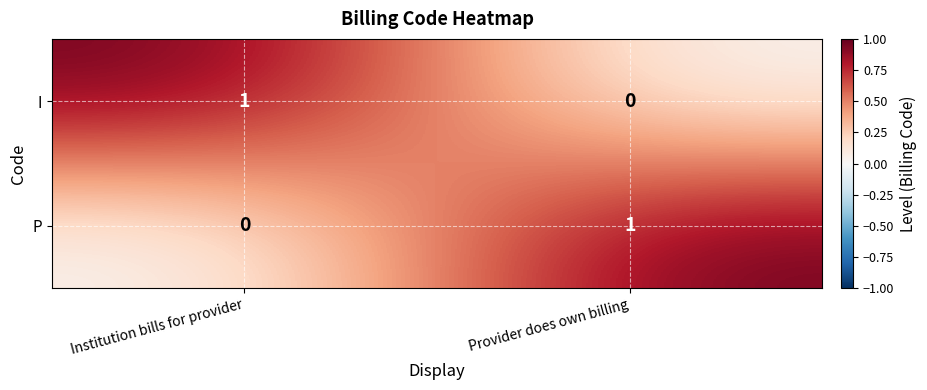

Reading left to right, transcribe all the data shown in this chart.

I: Institution bills for provider=1	Provider does own billing=0
P: Institution bills for provider=0	Provider does own billing=1